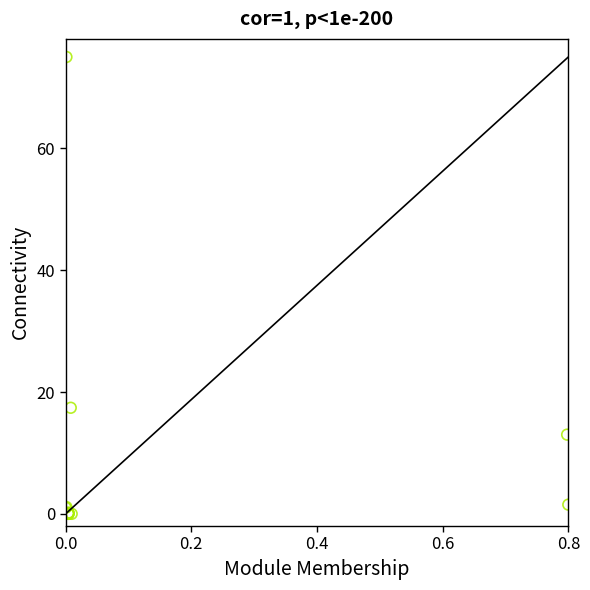

What Y value in the scatter plot is closest to 37?

17.4